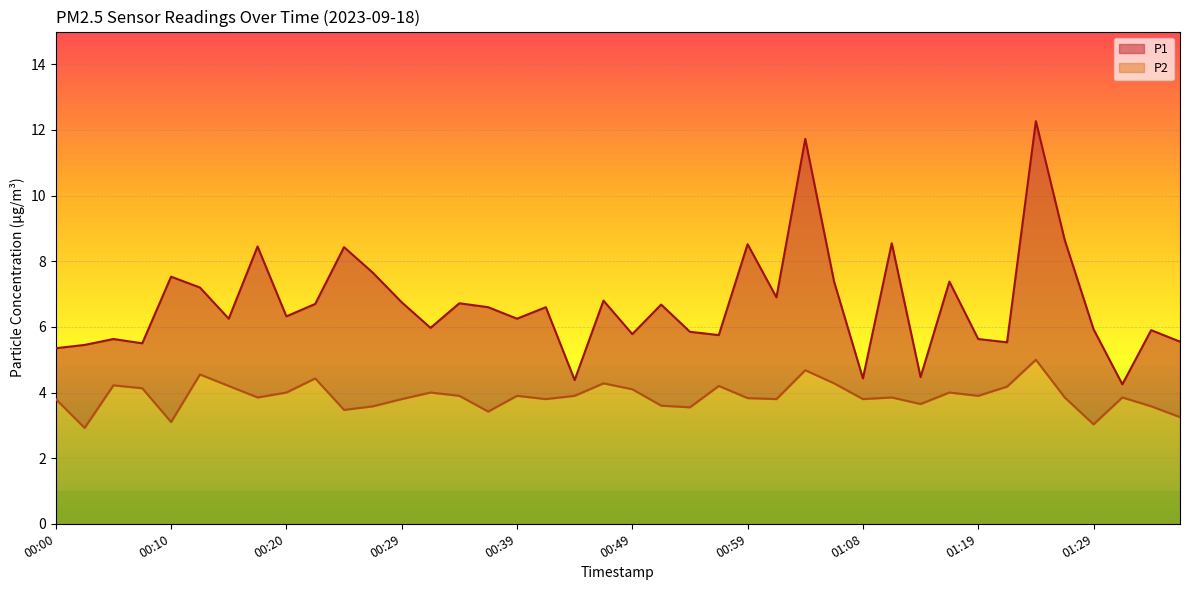

How many interior local valleys does the P1 series have?

13